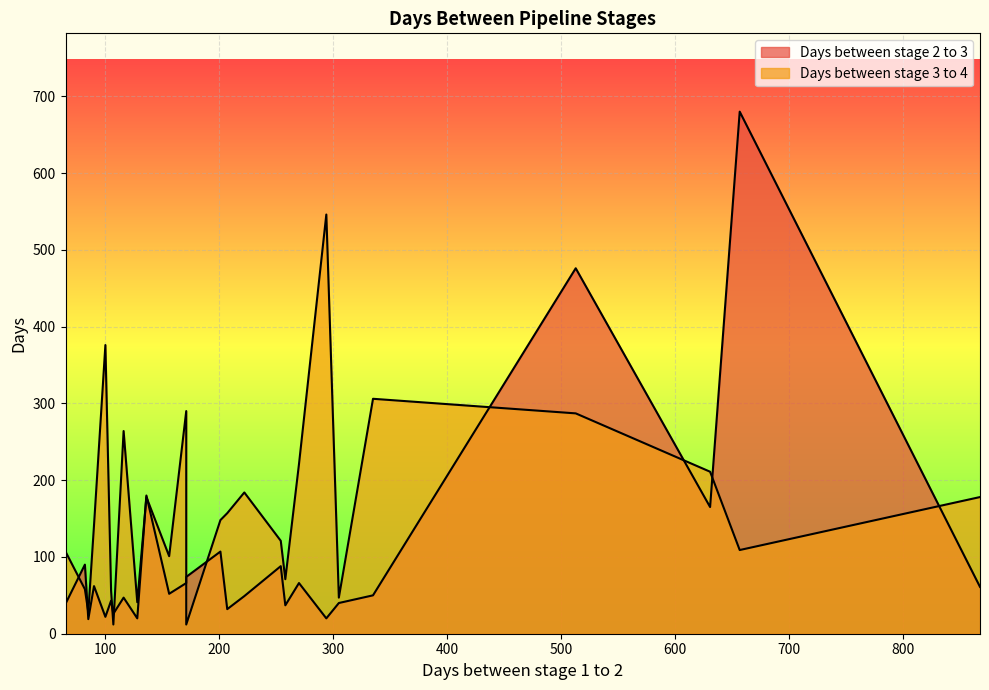

In Days between stage 2 to 3, how many points are lower than both neighbors (excluding endpoints)?

8